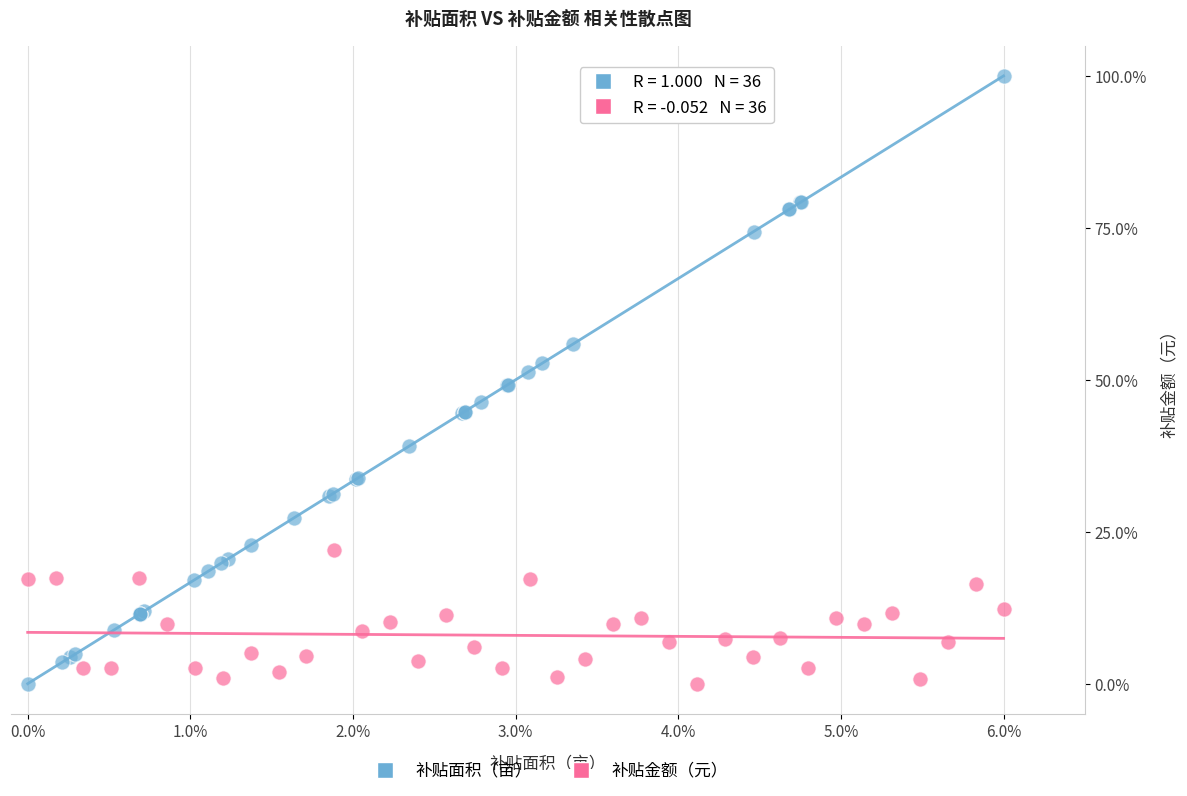

What are all the series names shown in the legend?

补贴面积（亩）, 补贴金额（元）